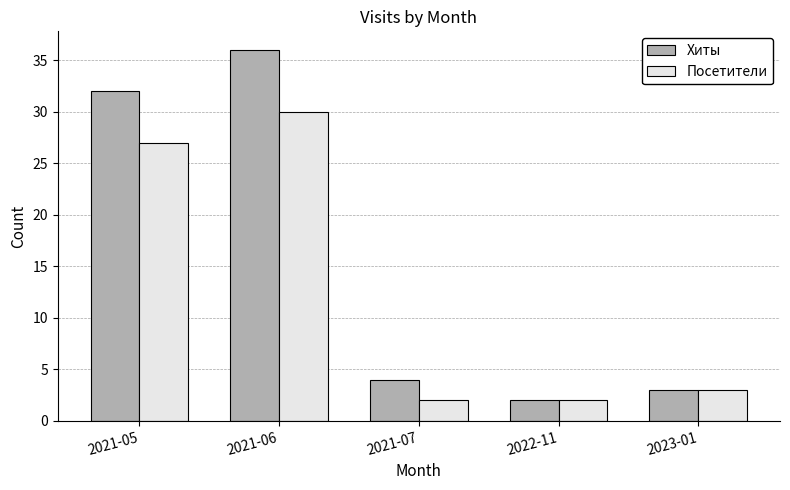

The Хиты series shows 36 at 2021-06. True or false?

True